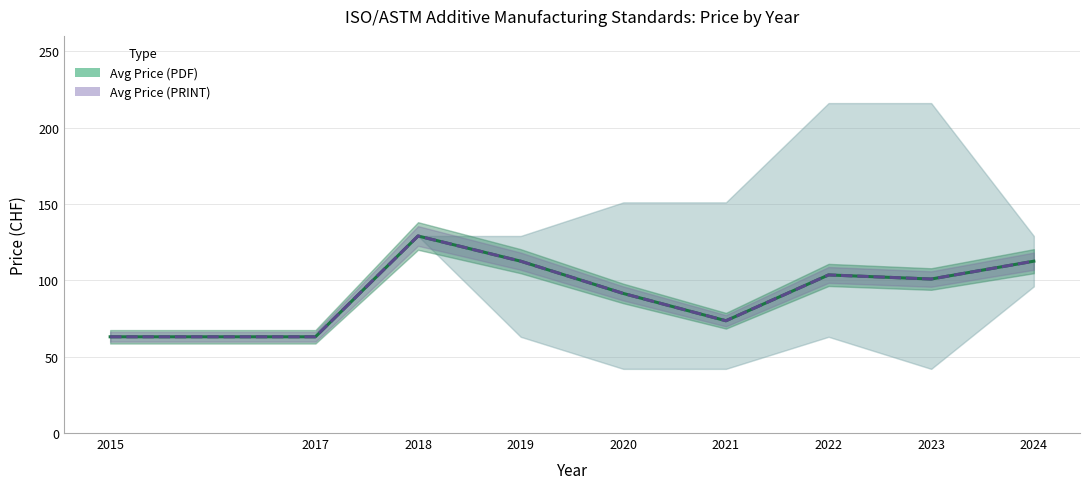

What is the average value of the Avg Price (PDF) series?

94.4